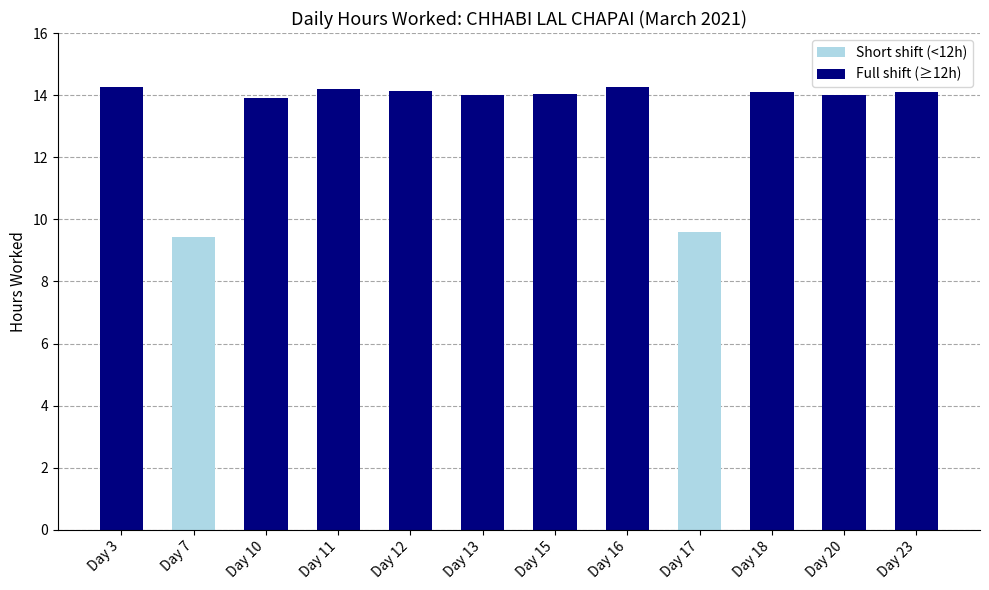

Which category has the lowest value across all series?

Day 7